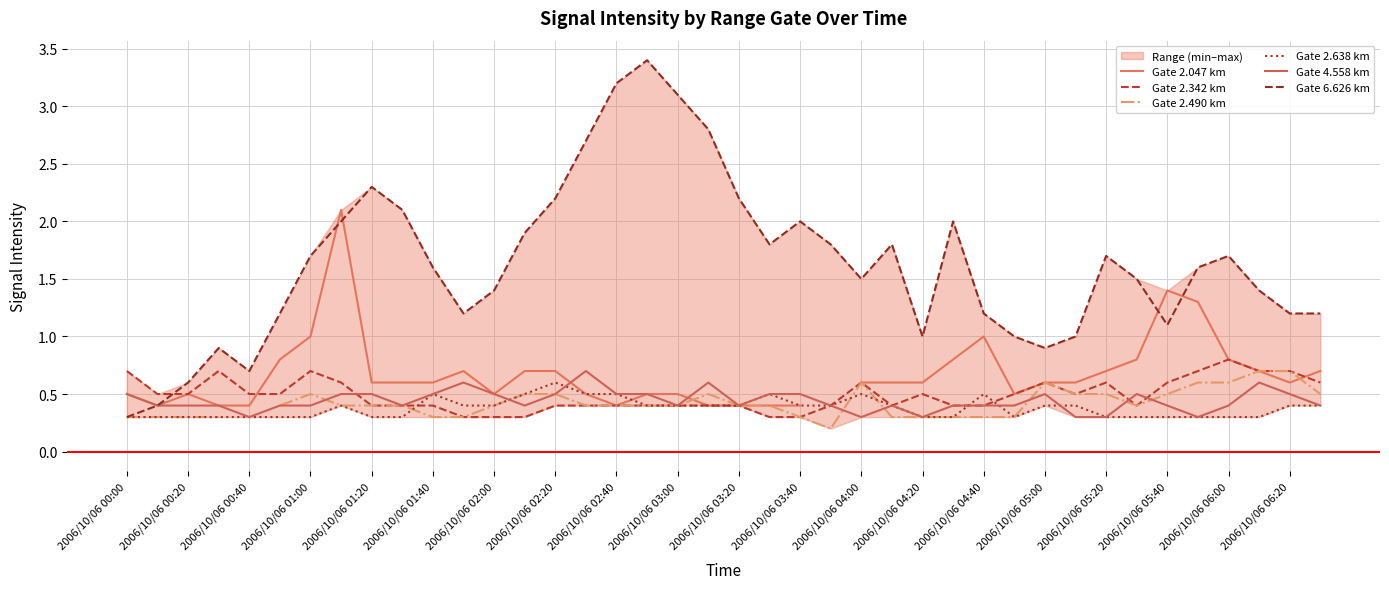

How many interior local peaks does the Gate 2.047 km series have?

5